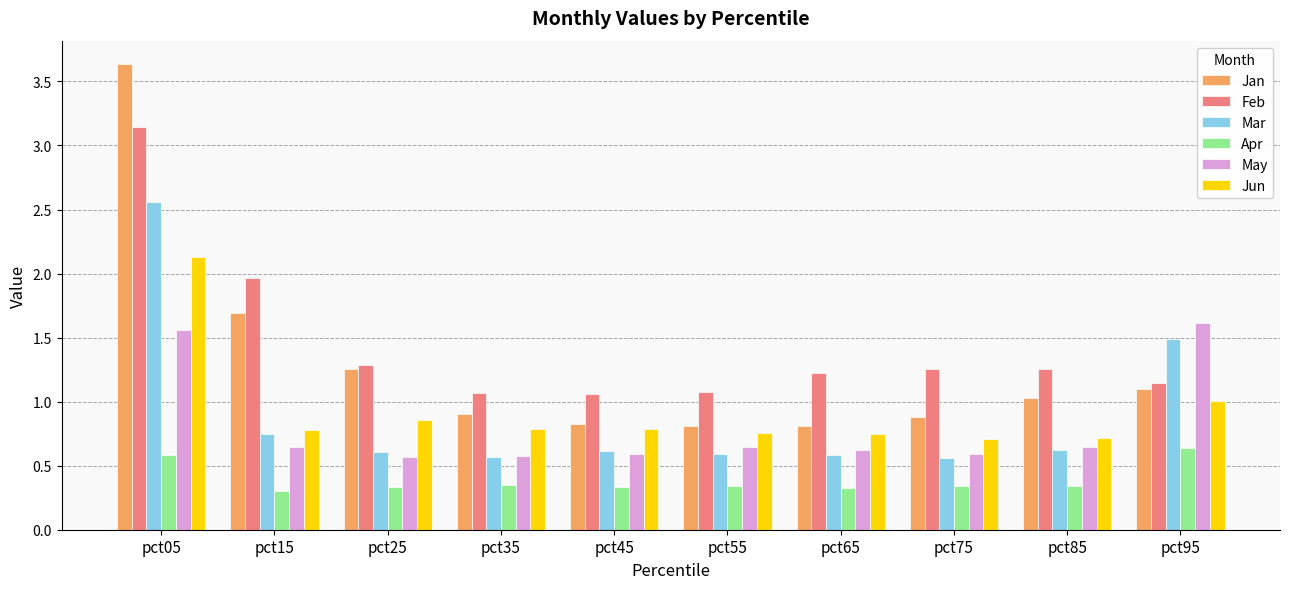

List the series in order of their peak value, highest first.

Jan, Feb, Mar, Jun, May, Apr